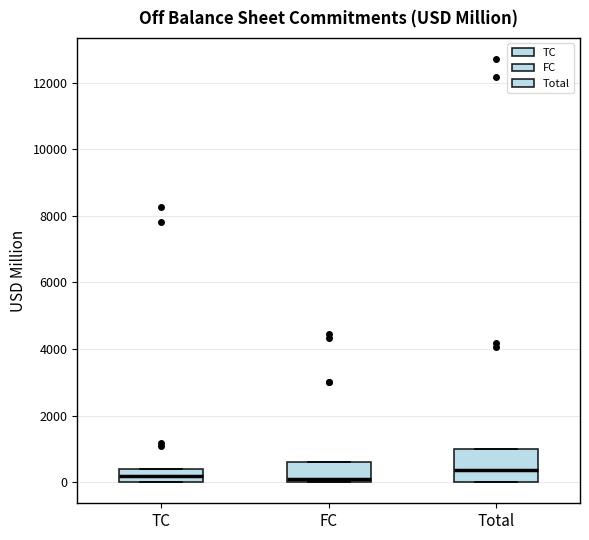

Where does the median line of the box for TC sit on the y-axis? The values are not printed on the chart, so give them approximately, as read against the axis.

200